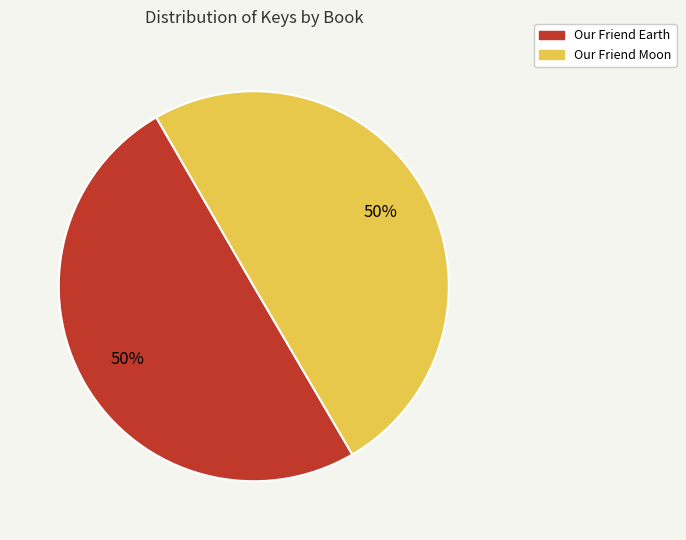

Do Our Friend Moon and Our Friend Earth together represent more than half of the pie?

Yes